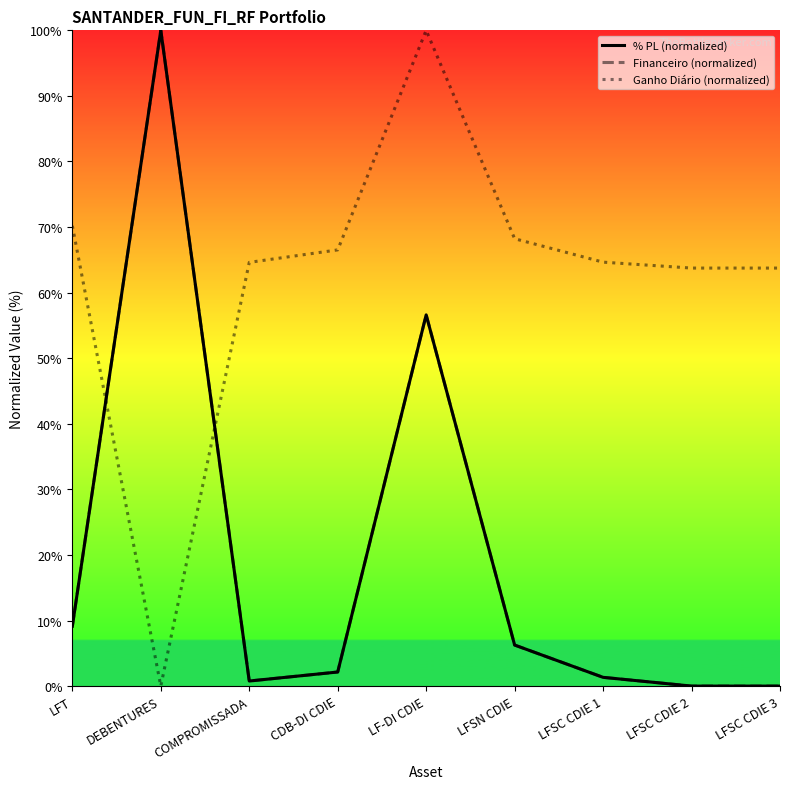

What is the label of the 6th point from the left?

LFSN CDIE